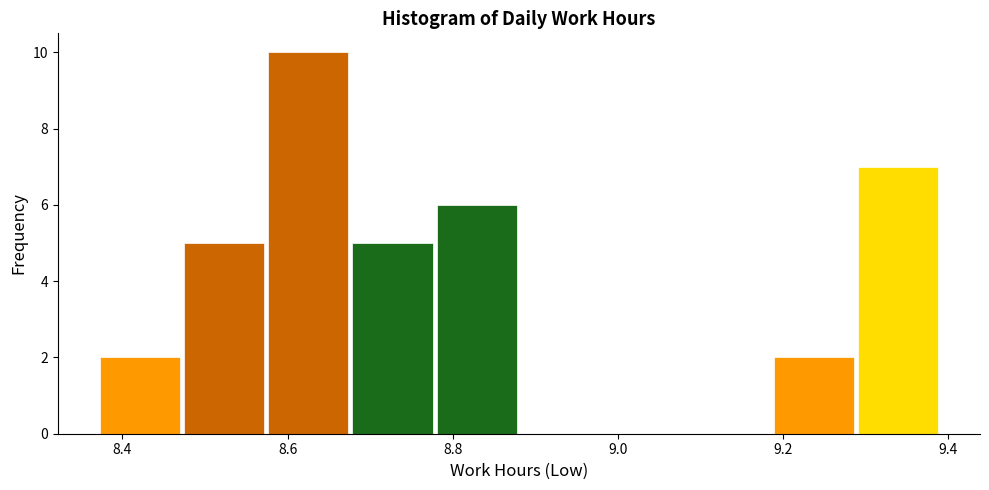

Reading left to right, list every bar in this chart as the range it spans on the x-axis followed by its height. Neither the bar edges nor the heights are printed on the chart, so give them approximately, as read against the axes.

8.370 to 8.472: 2
8.472 to 8.574: 5
8.574 to 8.676: 10
8.676 to 8.778: 5
8.778 to 8.880: 6
8.880 to 8.982: 0
8.982 to 9.084: 0
9.084 to 9.186: 0
9.186 to 9.288: 2
9.288 to 9.390: 7